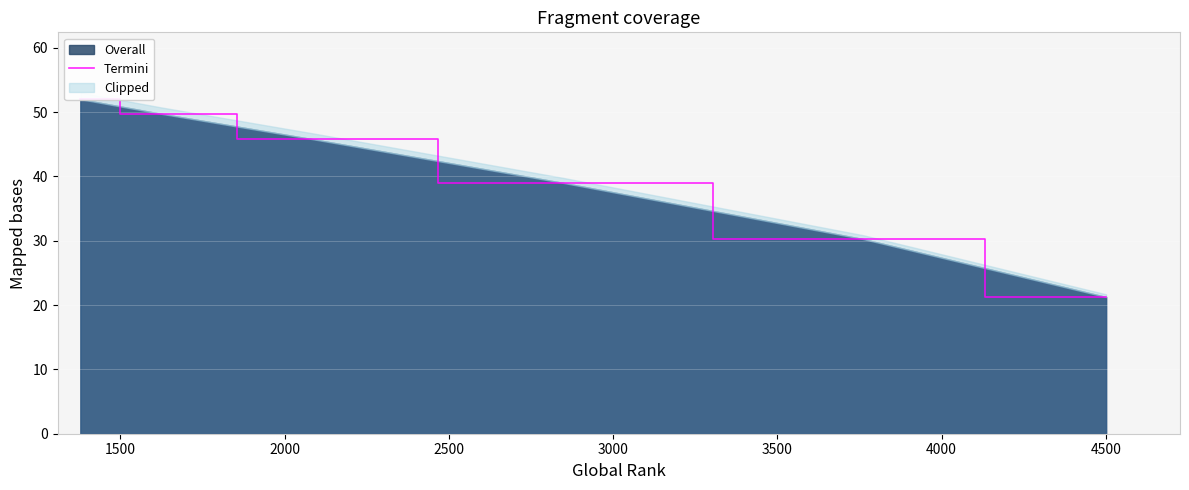

How many lines are shown in the chart?

1